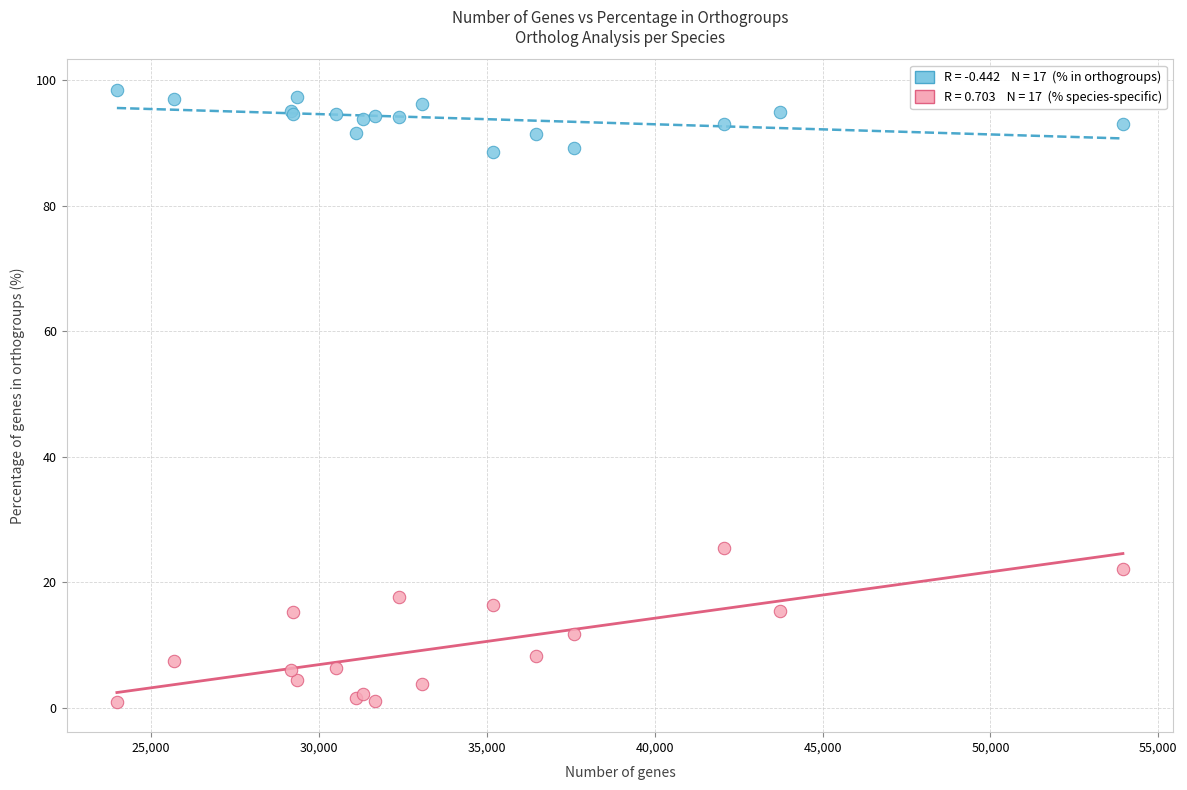

Across all series, what Y value is closest to 49?

25.4